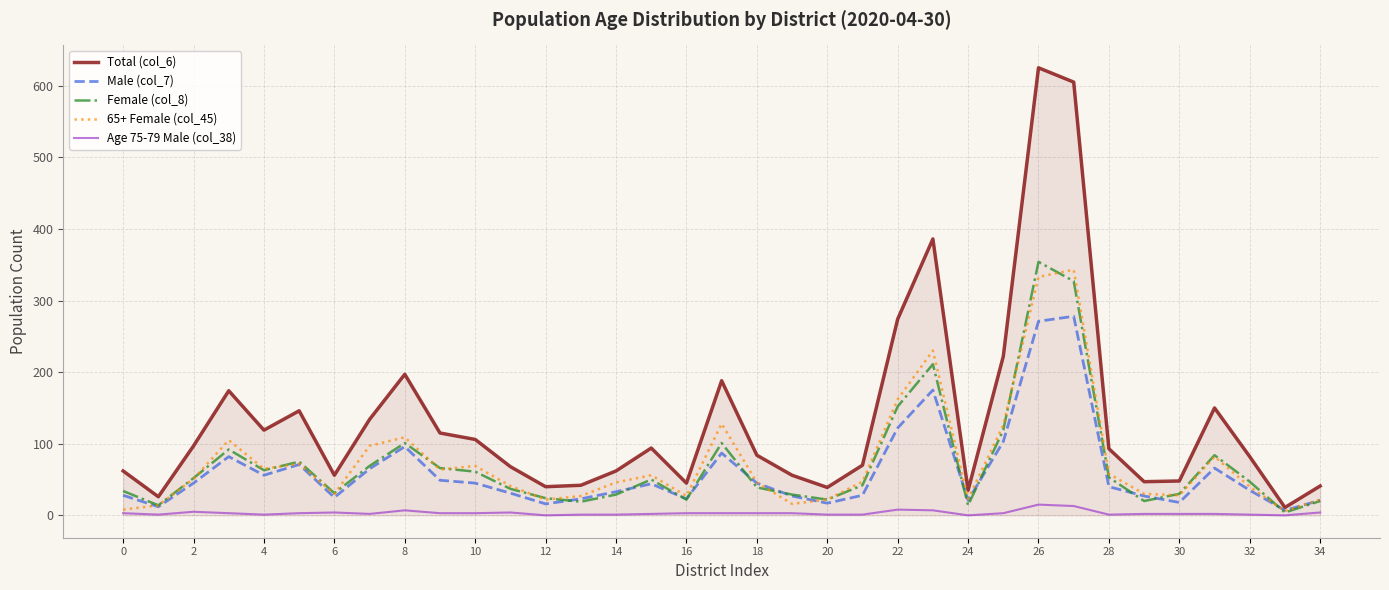

Which series has the largest total across all categories?

Total (col_6)